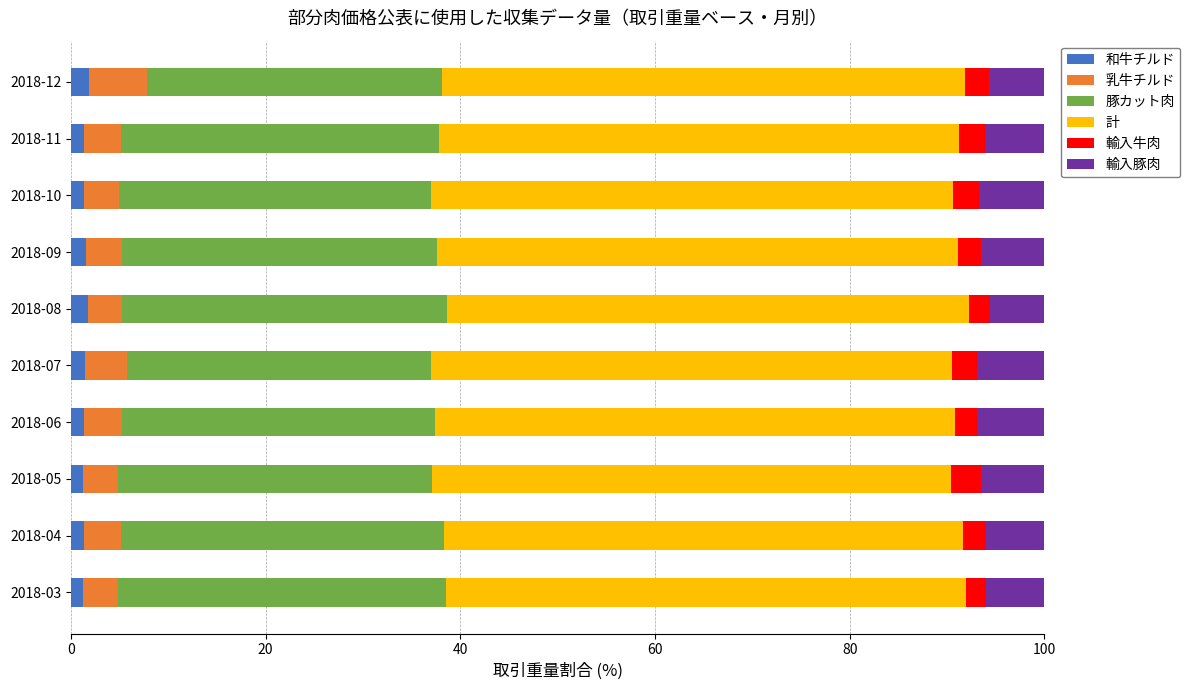

The 和牛チルド series shows 1.3 at 2018-03. True or false?

True